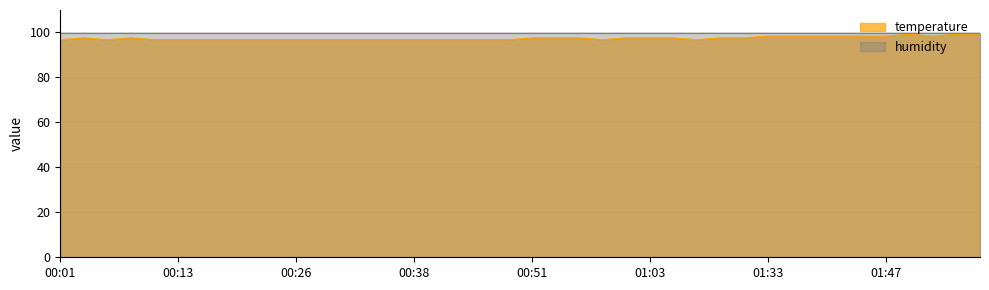

How many points are lower than both their immediate neighbors (excluding endpoints)?

4